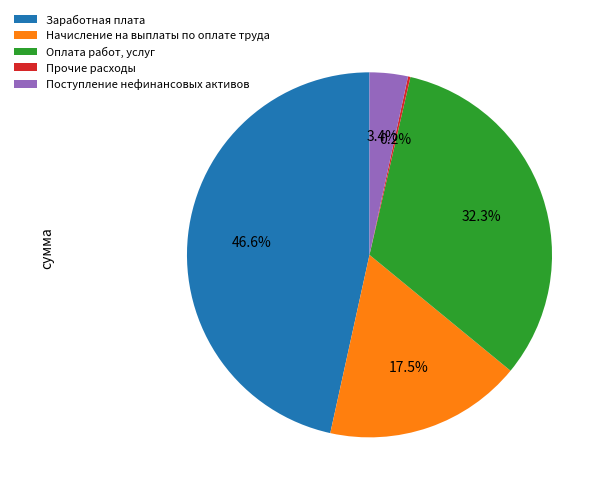

What percentage is the Поступление нефинансовых активов slice, to the nearest percent?

3%